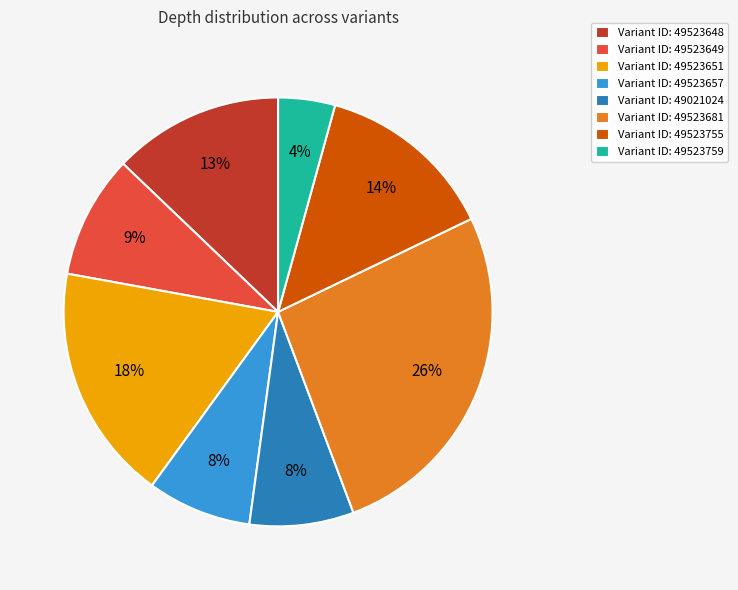

True or false: Variant ID: 49523649 accounts for 1% of the total.

False